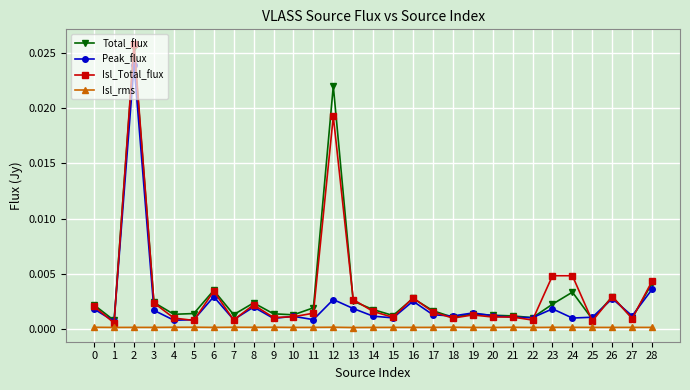

Is the value of Isl_rms at 21 greater than the value of Total_flux at 10?

No